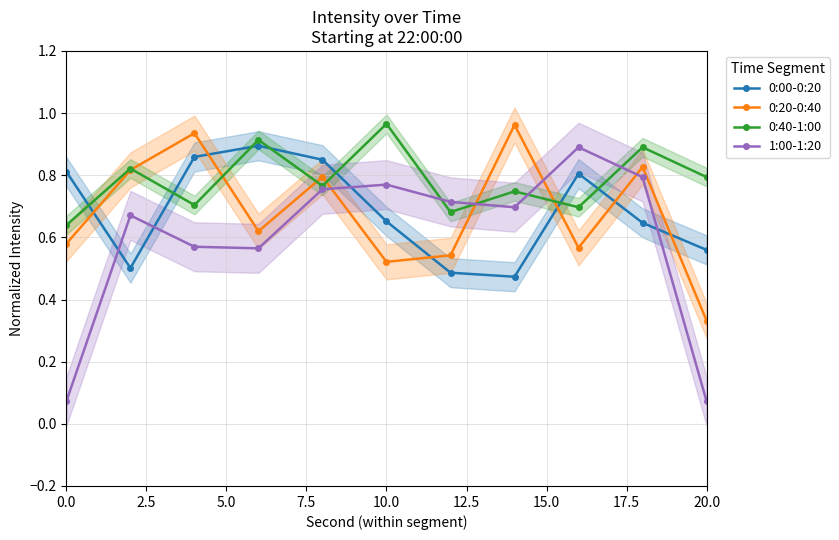

True or false: 0:00-0:20 and 0:20-0:40 intersect in this chart.

True